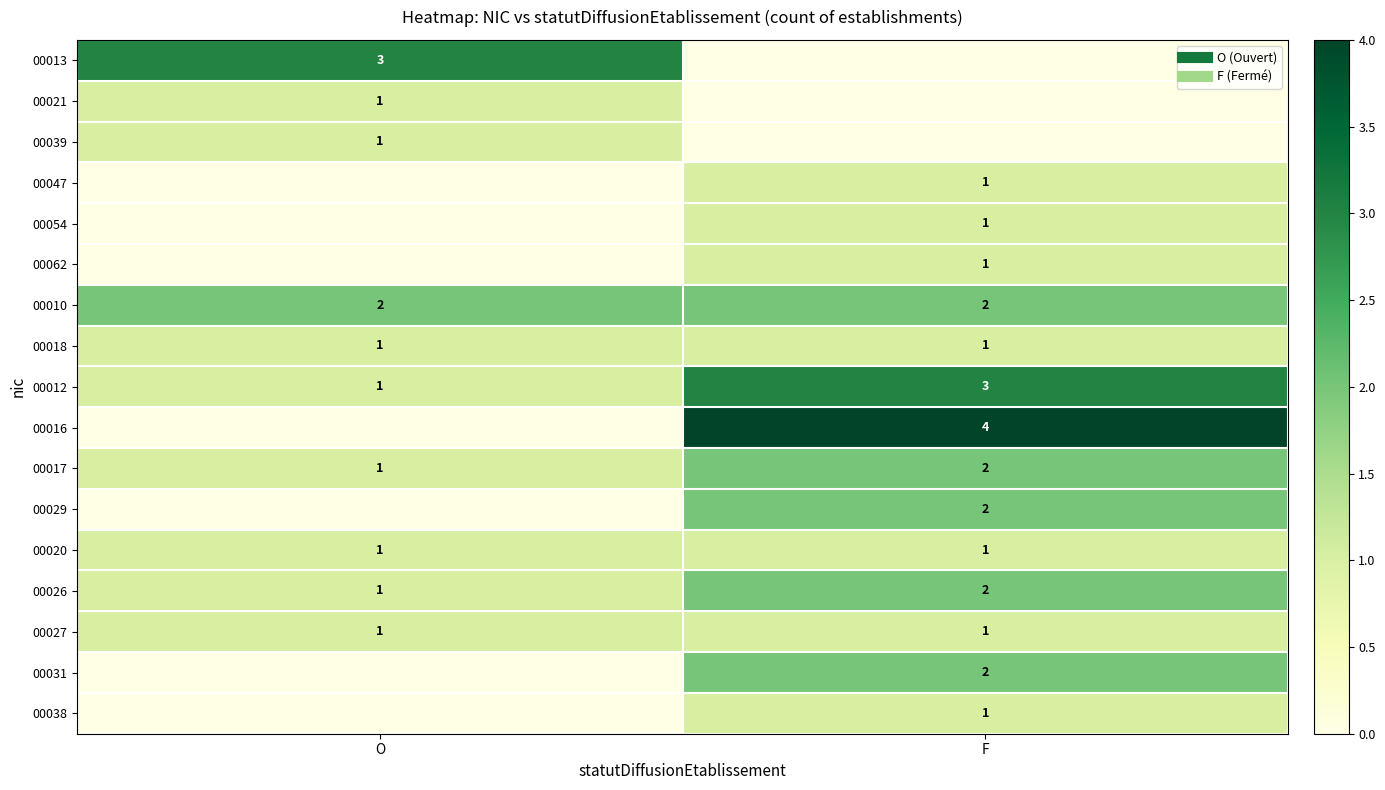

Where is 00017 nearest to the value 1?

O